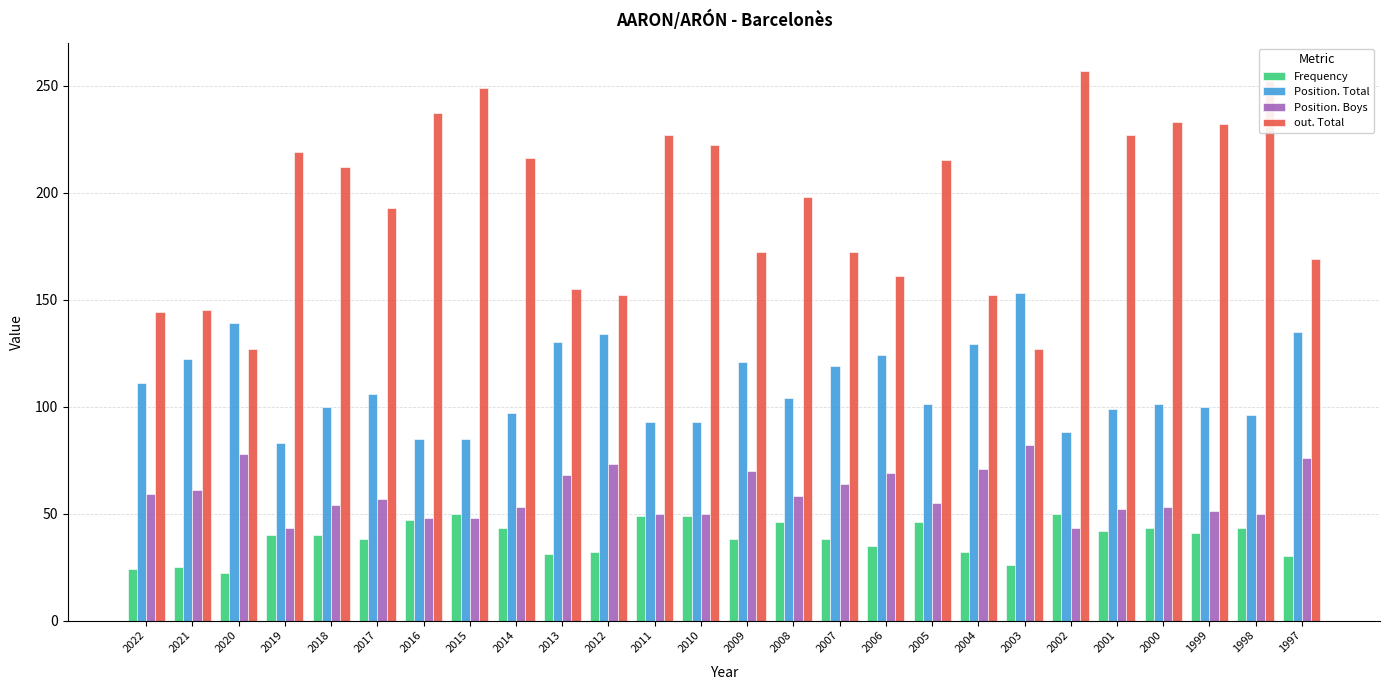

Which series has the widest spread of values?

out. Total